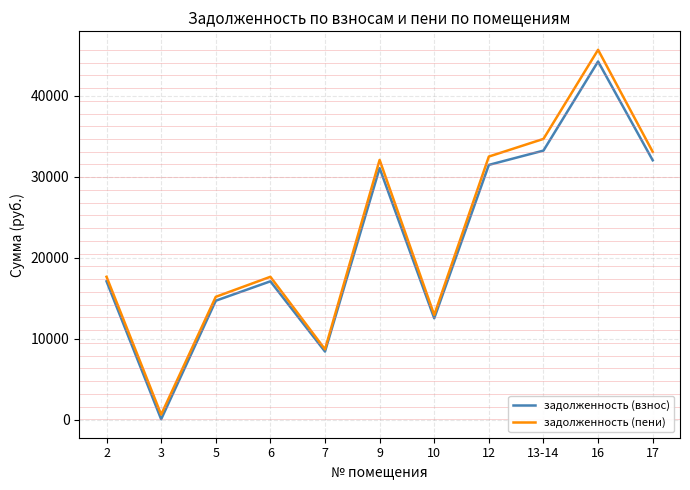

Between 5 and 12, which series saw the biggest shift?

задолженность (пени)